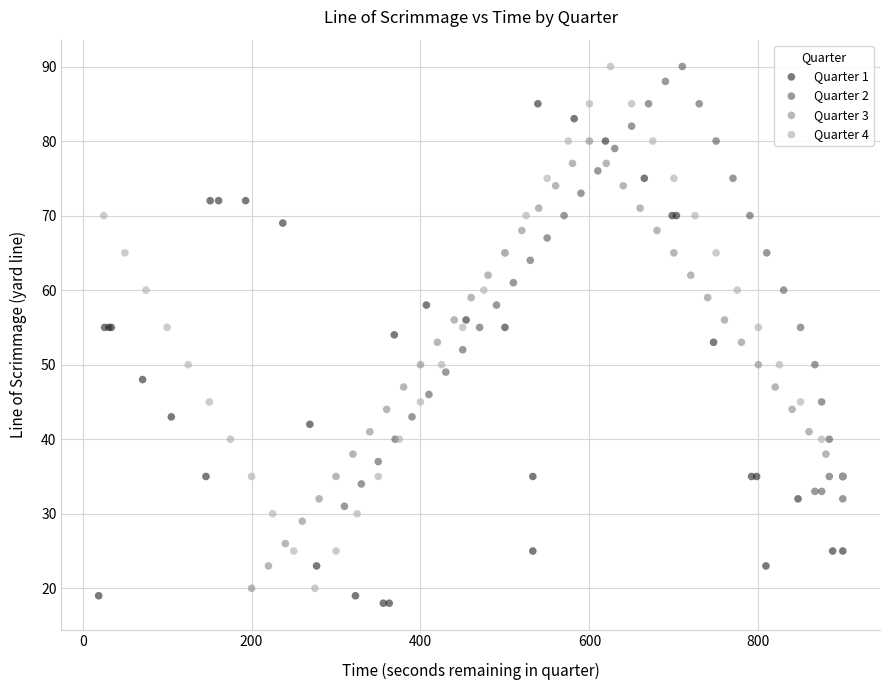

What are all the series names shown in the legend?

Quarter 1, Quarter 2, Quarter 3, Quarter 4